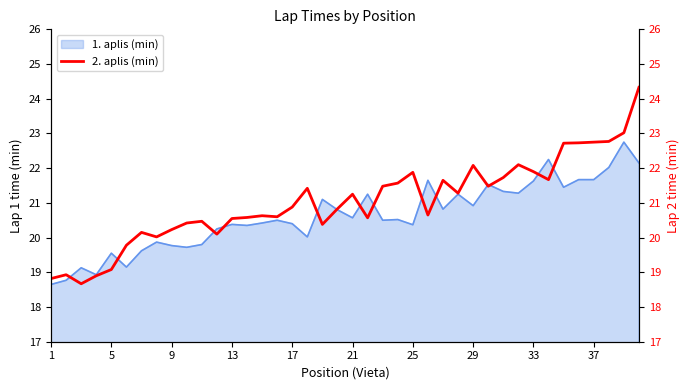

Is it true that 1. aplis (min) equals 9.6 at 21?

False